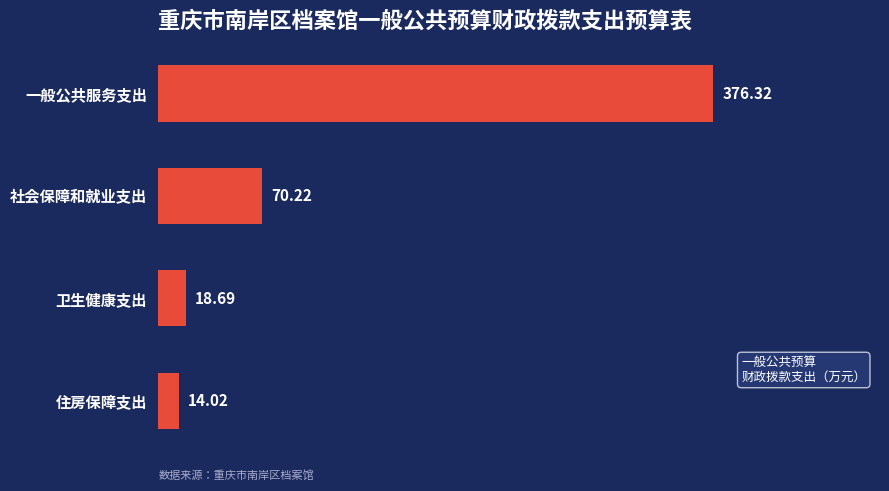

Where is the data nearest to the value 195?

社会保障和就业支出